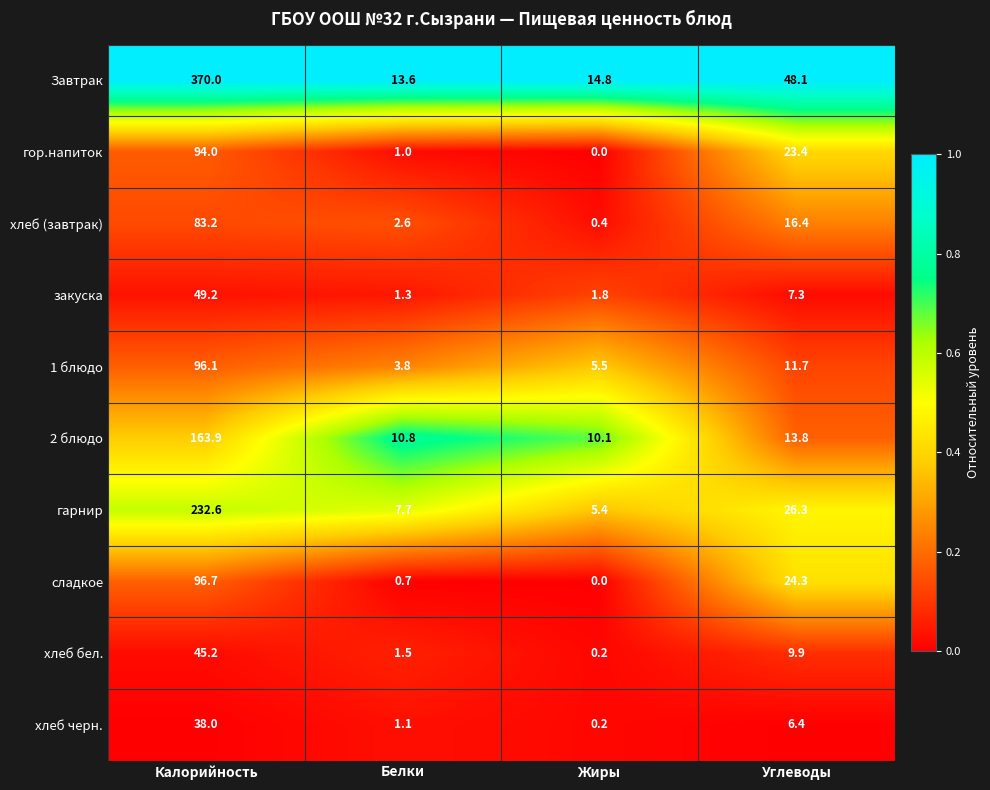

What is the spread (max minus min) of values at Жиры?

14.8